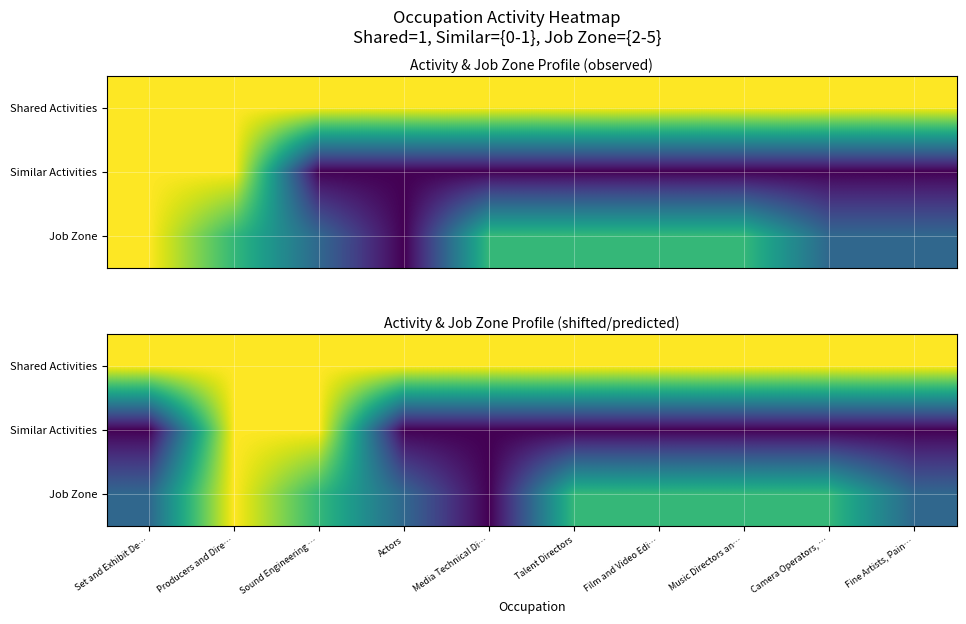

What is the difference between the maximum and minimum values in the Similar Activities series?

1.0